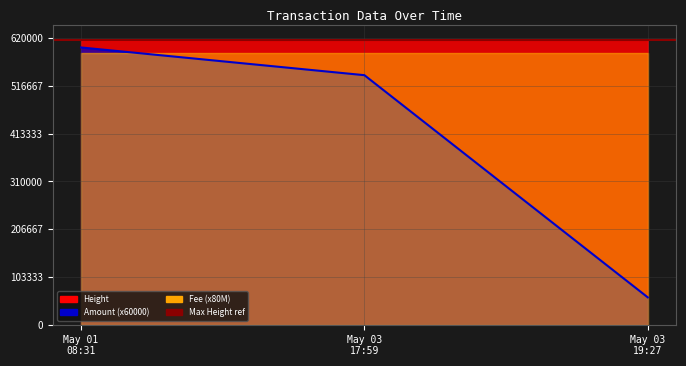

What is the sum of the Amount values at 2019-05-03 17:59:39 and 2019-05-01 08:31:50?

19.0